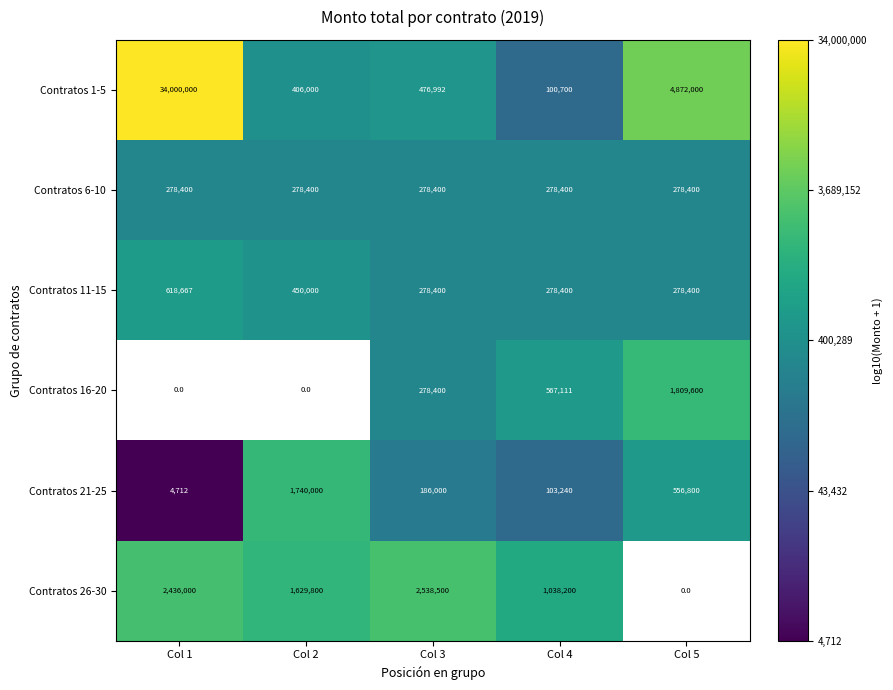

What is the lowest value of the Contratos 11-15 series?

278400